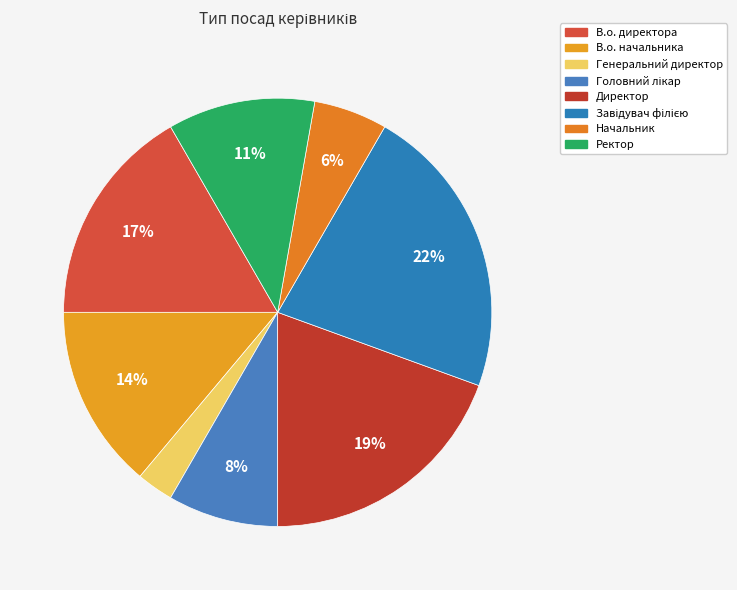

To the nearest percent, what is the difference between the В.о. начальника and В.о. директора slice percentages?

3%